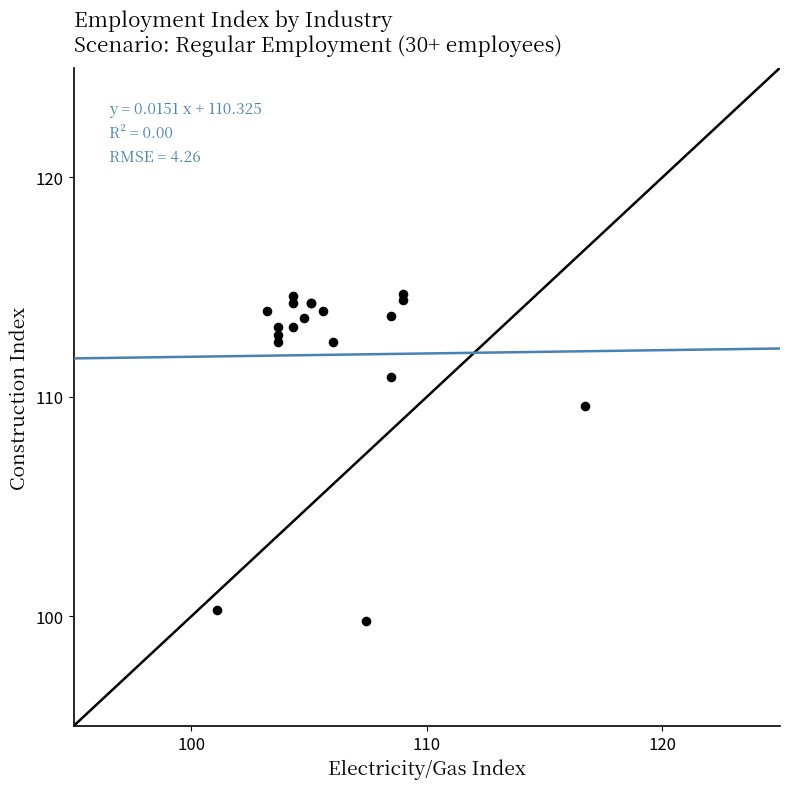

What Y value in the scatter plot is closest to 107?

109.6